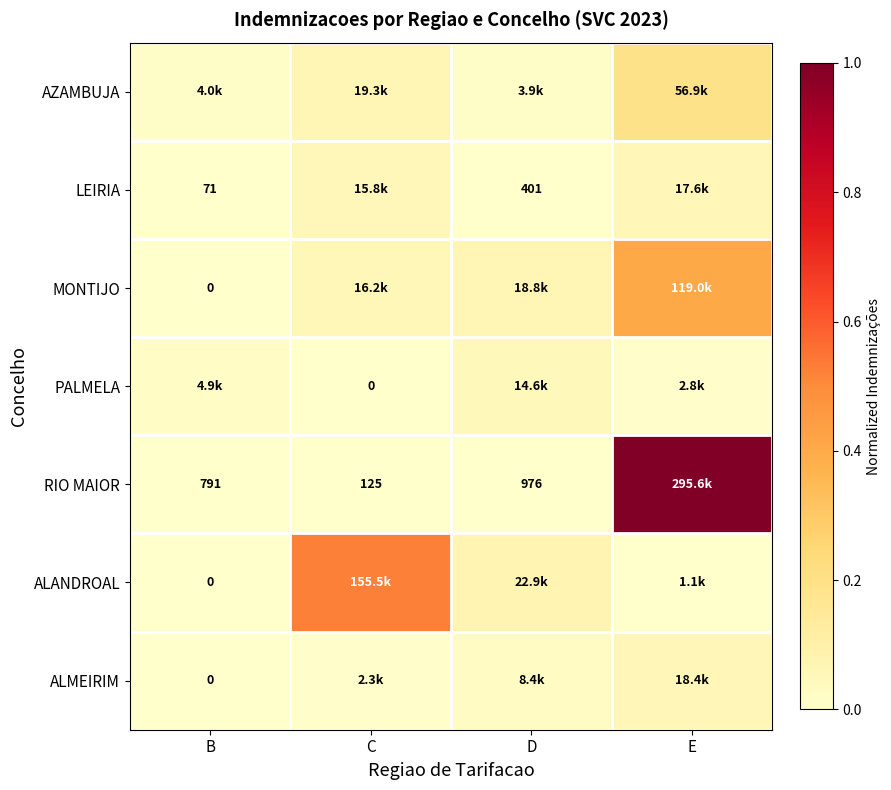

Count the number of categories in the chart.

4